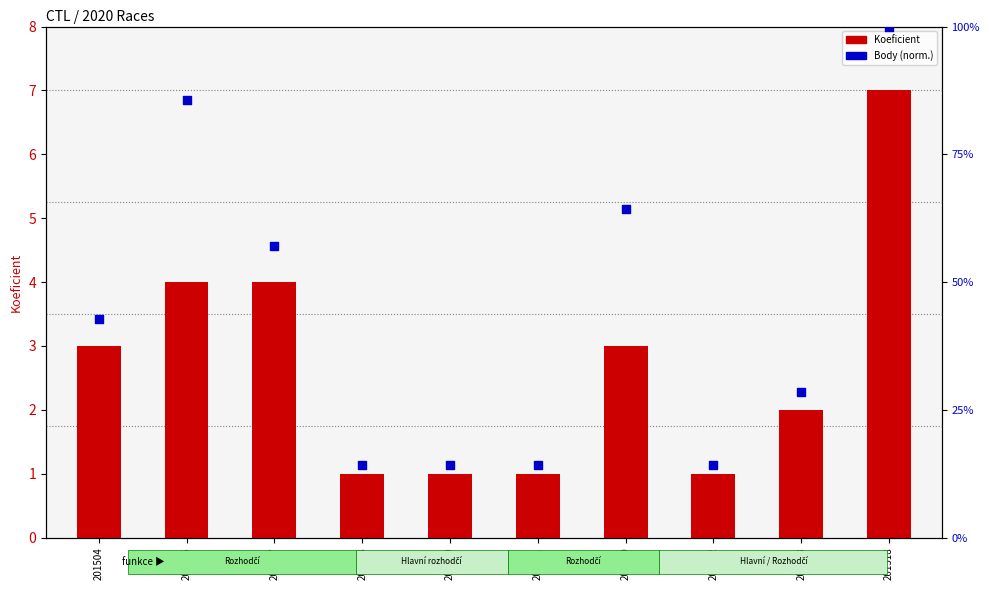

Which series has the widest spread of Y values?

Body